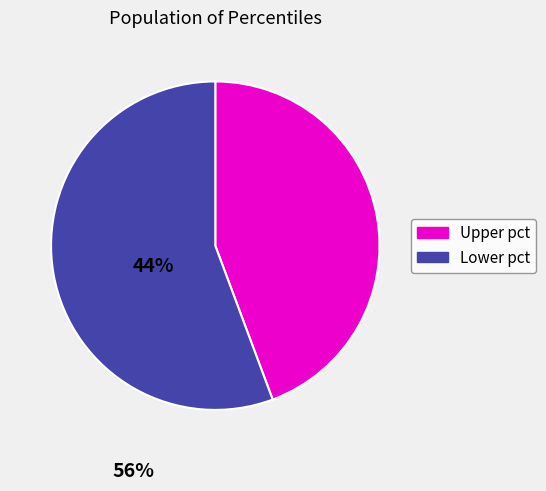

Rank the categories by value from lowest to highest.

Upper pct, Lower pct